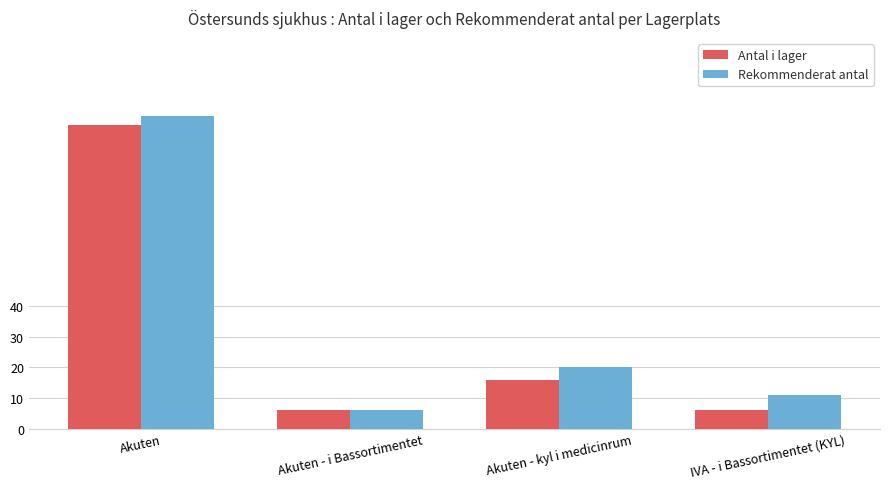

What position from the right is Akuten?

4